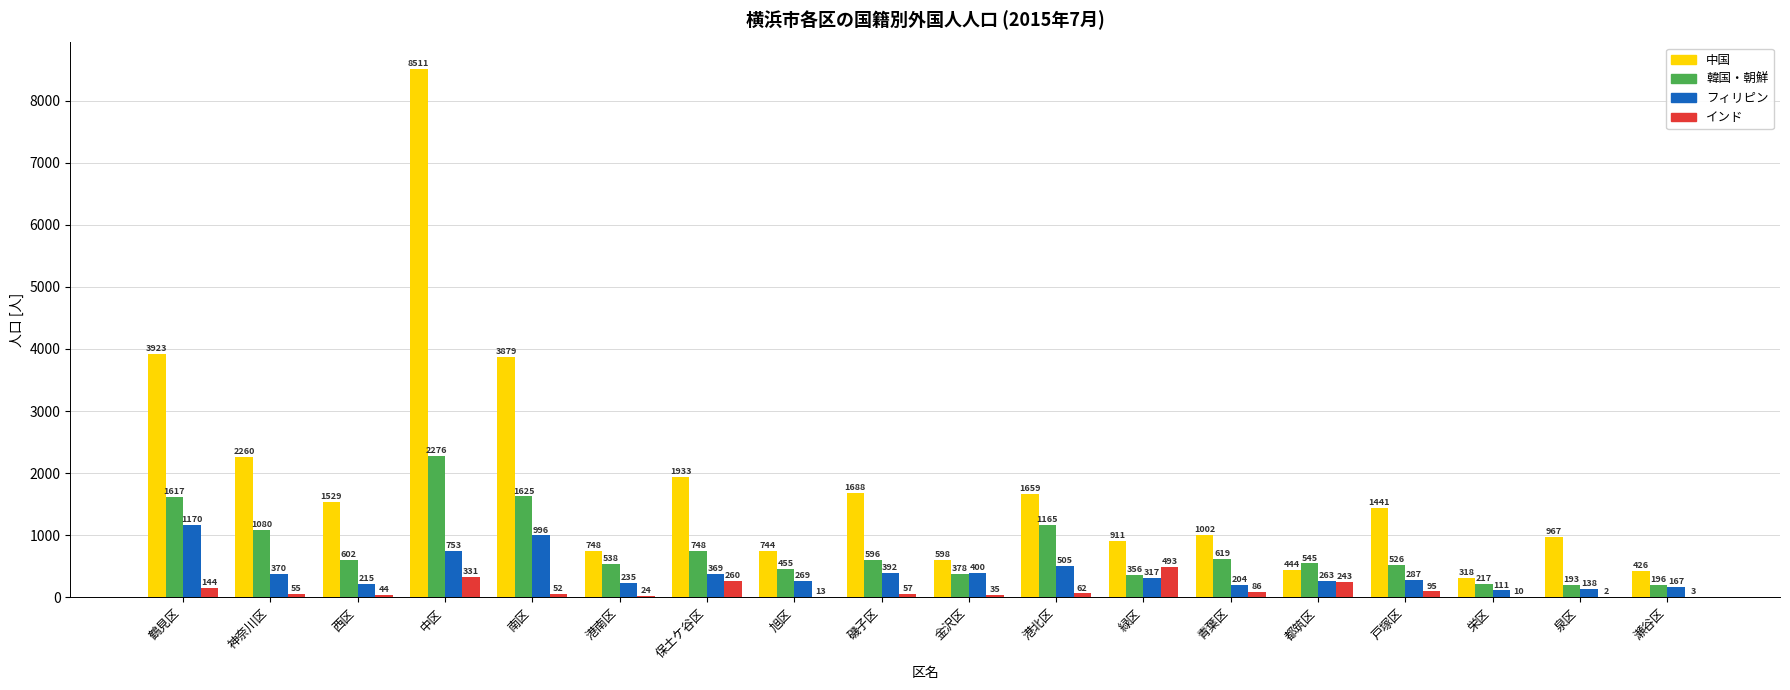

The value of フィリピン at 緑区 is 317. True or false?

True